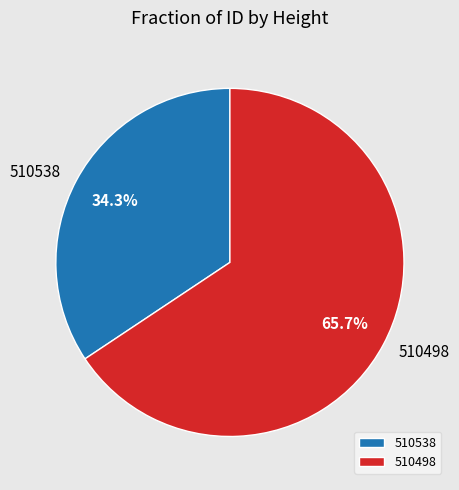

What is the largest slice in the pie chart?

510498